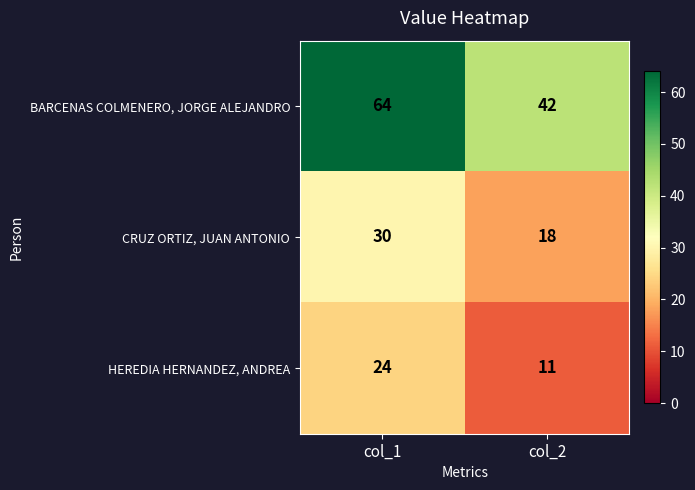

Which series changed the most between col_1 and col_2?

BARCENAS COLMENERO, JORGE ALEJANDRO